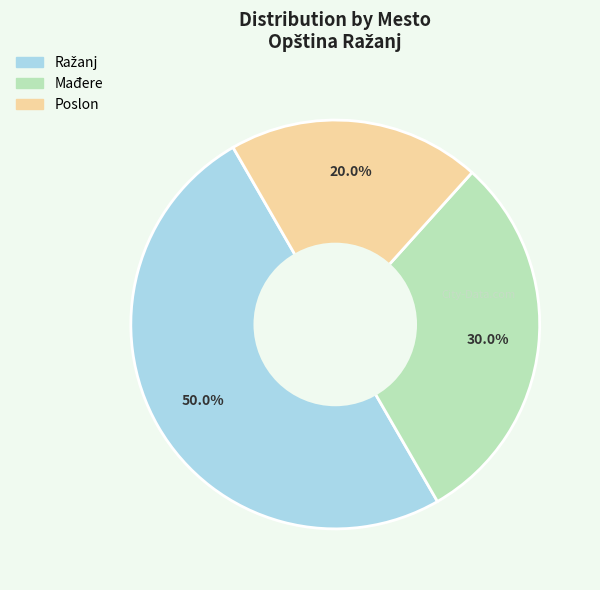

Count the number of slices in the pie.

3